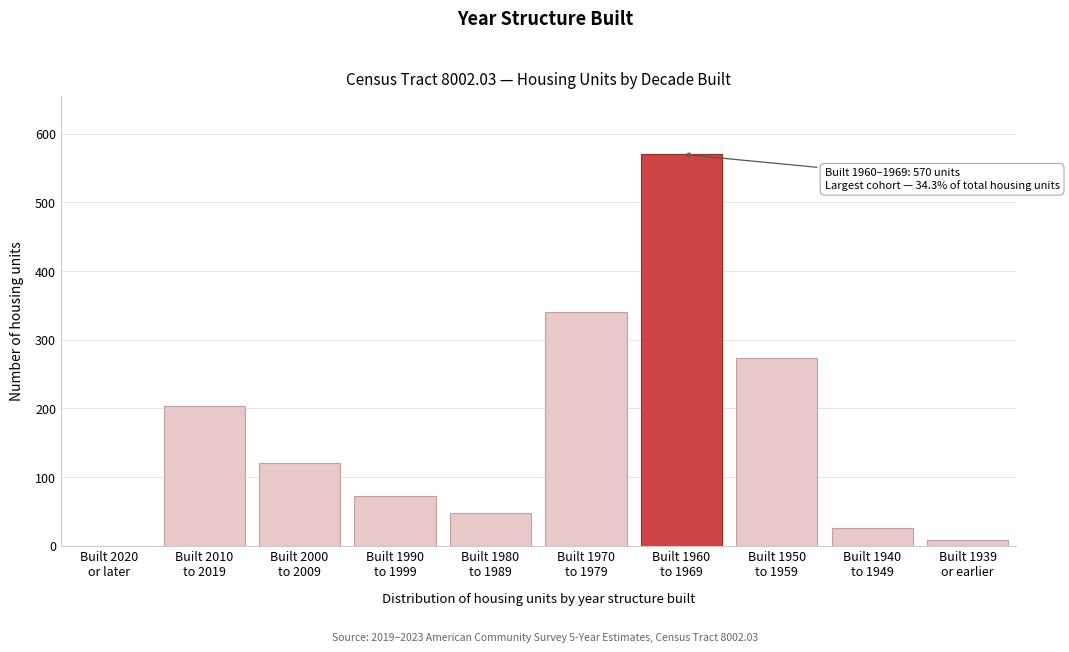

What is the sum of all values?

1664